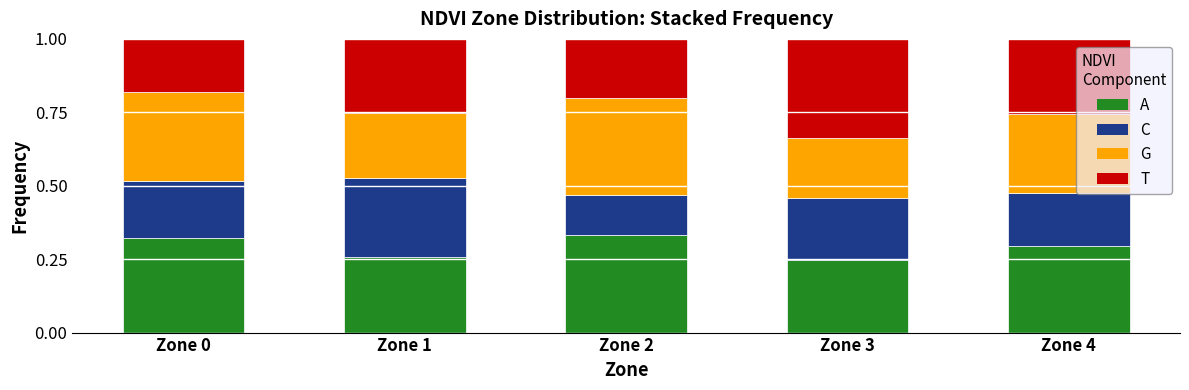

What is the total value across all series at Zone 1?

1.0